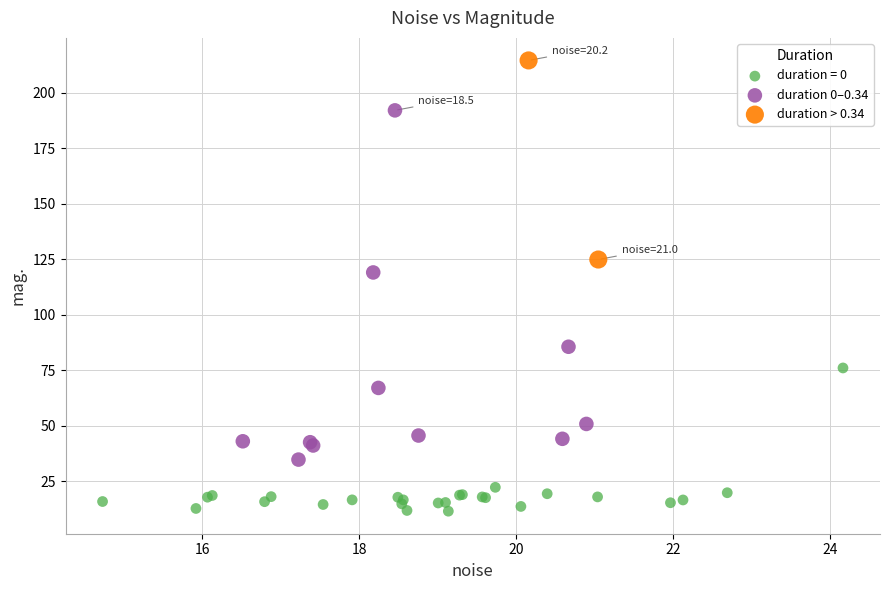

What are all the series names shown in the legend?

duration = 0, duration 0–0.34, duration > 0.34